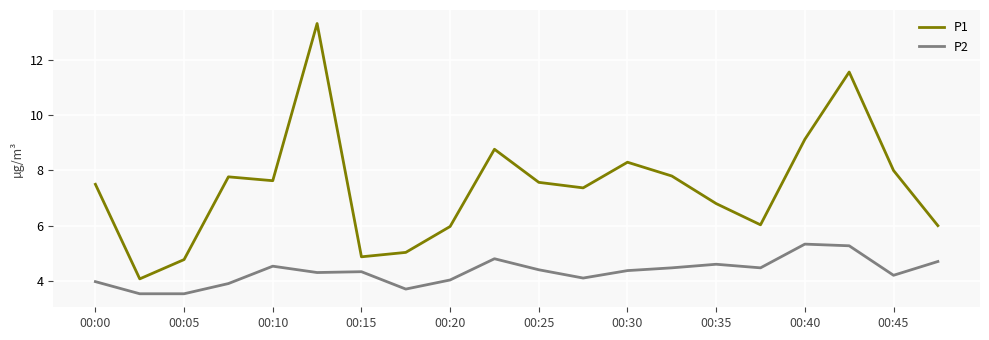

Rank the series by their average value, from lowest to highest.

P2, P1